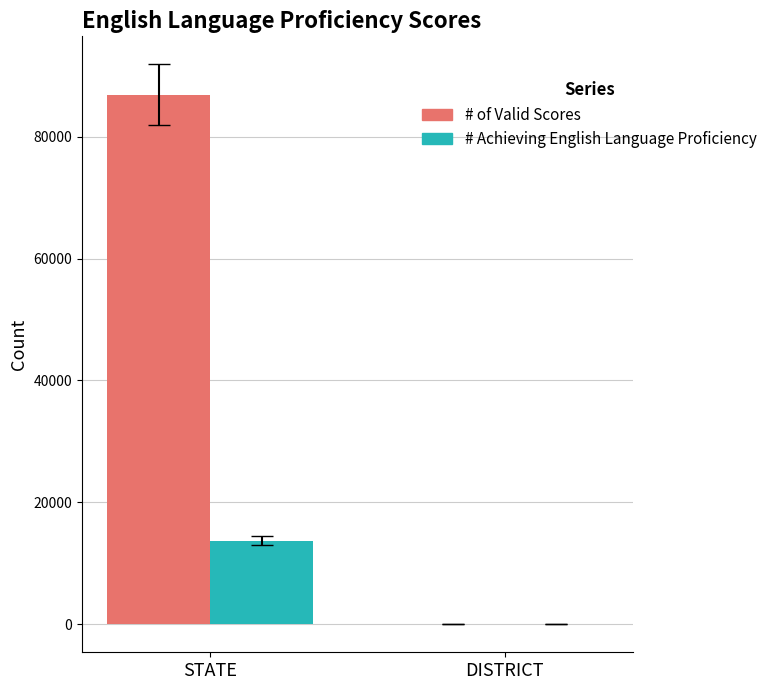

What is the difference between the # of Valid Scores values at DISTRICT and STATE?

86825